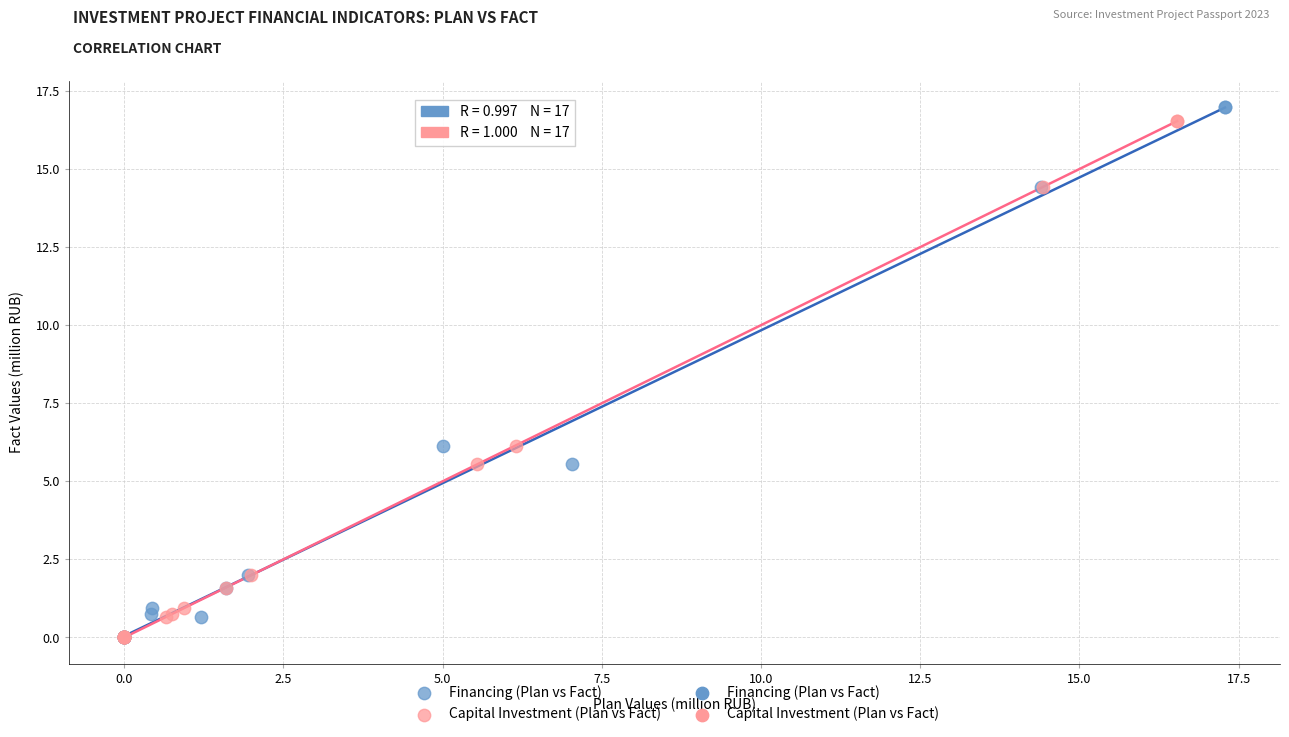

Which series has the widest spread of Y values?

Financing (Plan vs Fact)